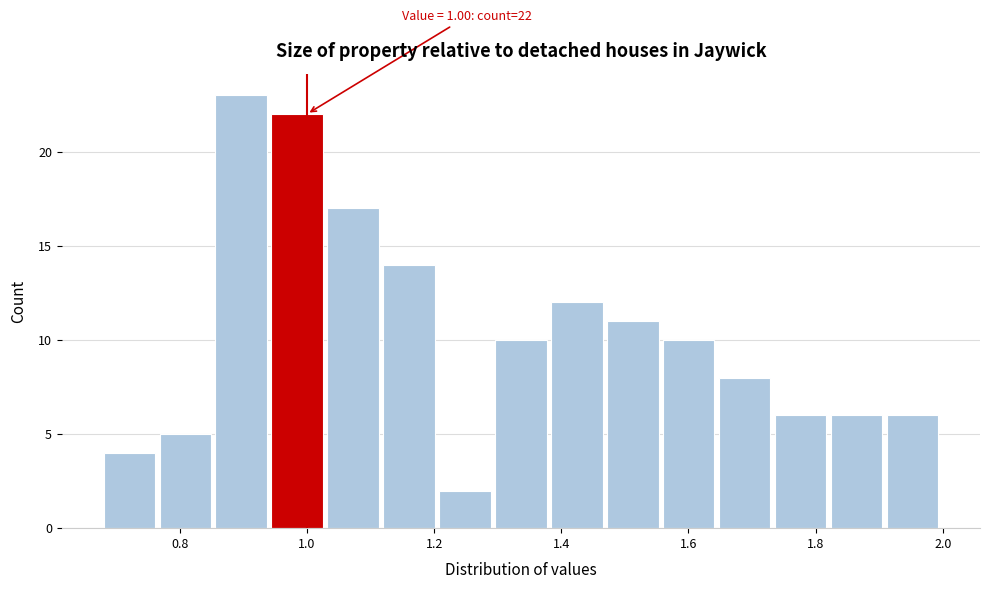

Over which range of the x-axis is the bar tallest?

0.856 to 0.944